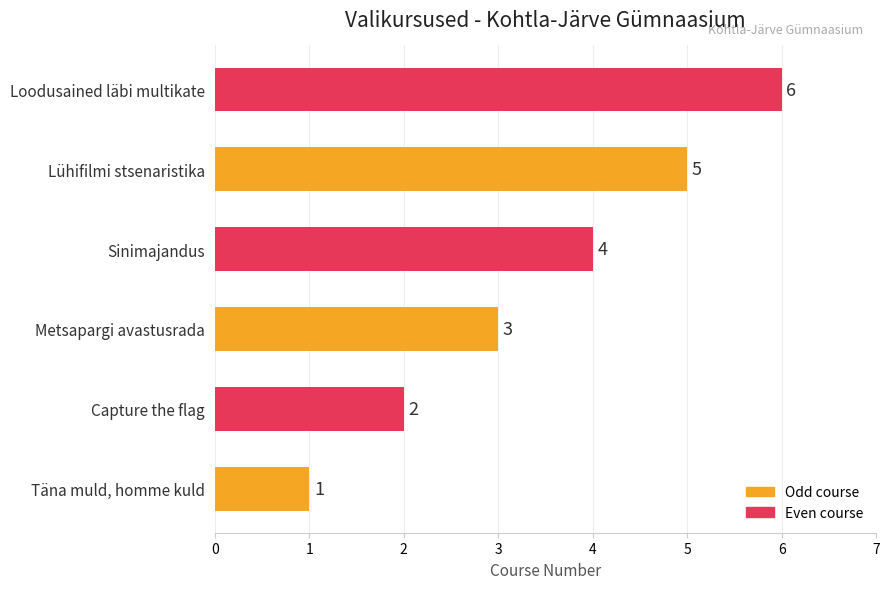

How many values are between 2 and 5?

4